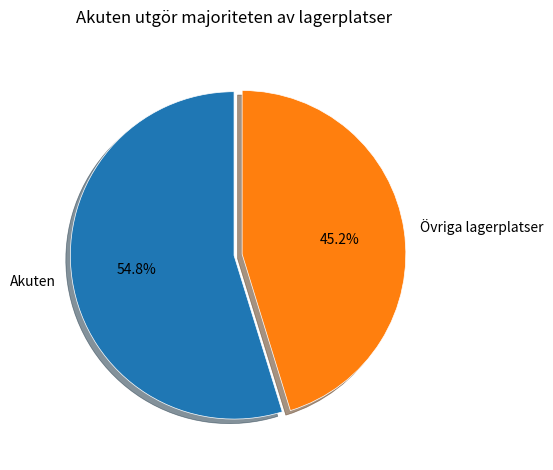

To the nearest percent, what is the difference between the largest and smallest slice percentages?

10%